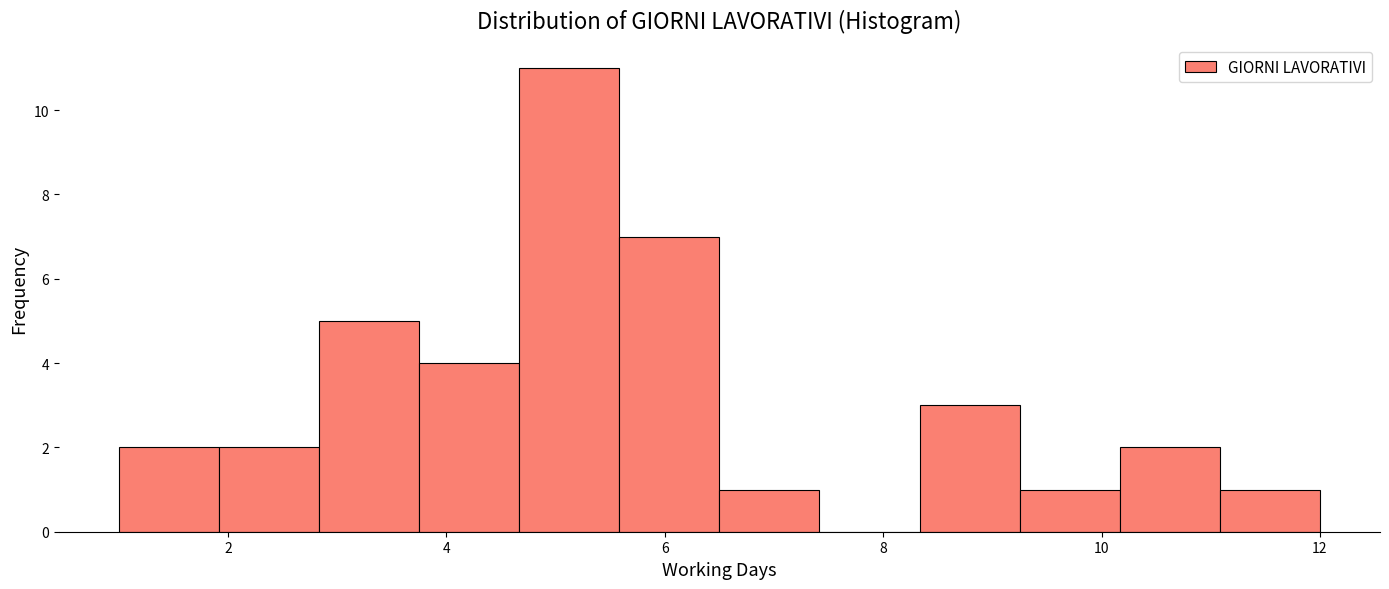

Reading left to right, transcribe this chart: for each bar, give the range it covers on the x-axis and its height. Neither the bar edges nor the heights are printed on the chart, so give them approximately, as read against the axes.

1.0 to 2.0: 2
2.0 to 2.8: 2
2.8 to 3.8: 5
3.8 to 4.6: 4
4.6 to 5.6: 11
5.6 to 6.6: 7
6.6 to 7.4: 1
7.4 to 8.4: 0
8.4 to 9.2: 3
9.2 to 10.2: 1
10.2 to 11.0: 2
11.0 to 12.0: 1